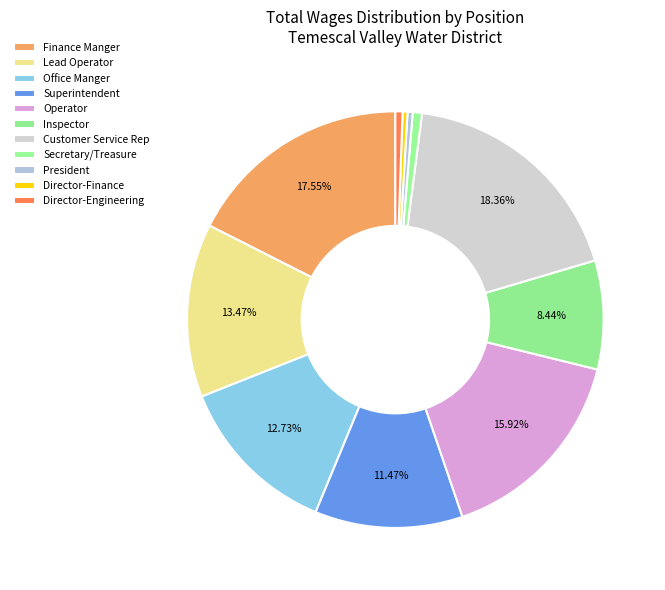

Count the number of slices in the pie.

11